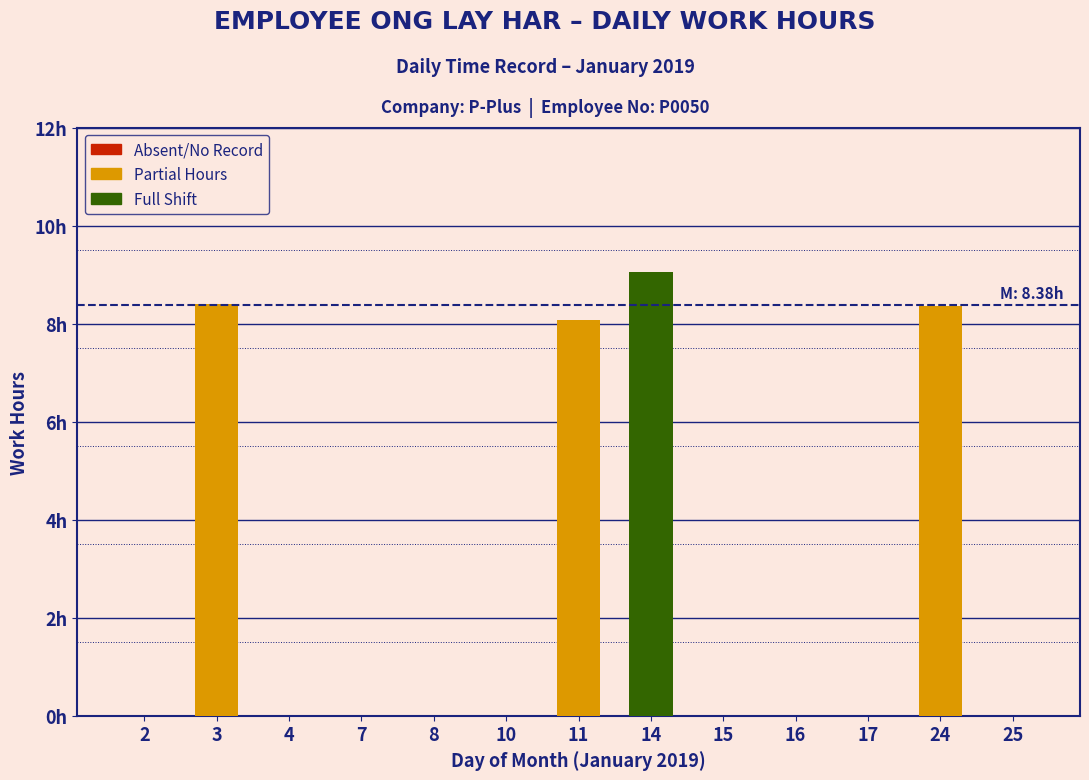

Read the value at 14.

9.1